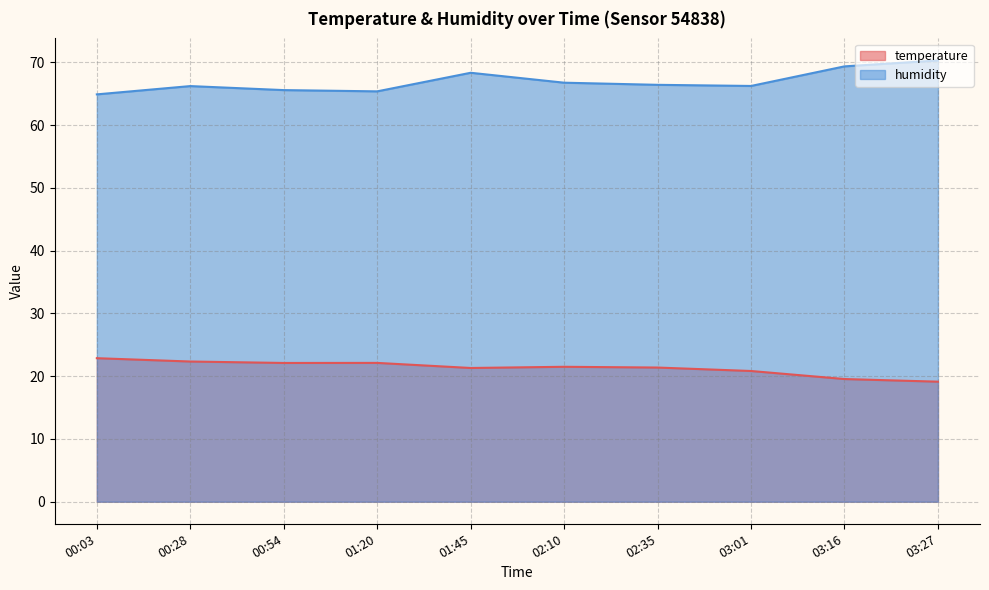

True or false: temperature and humidity cross at least once.

False